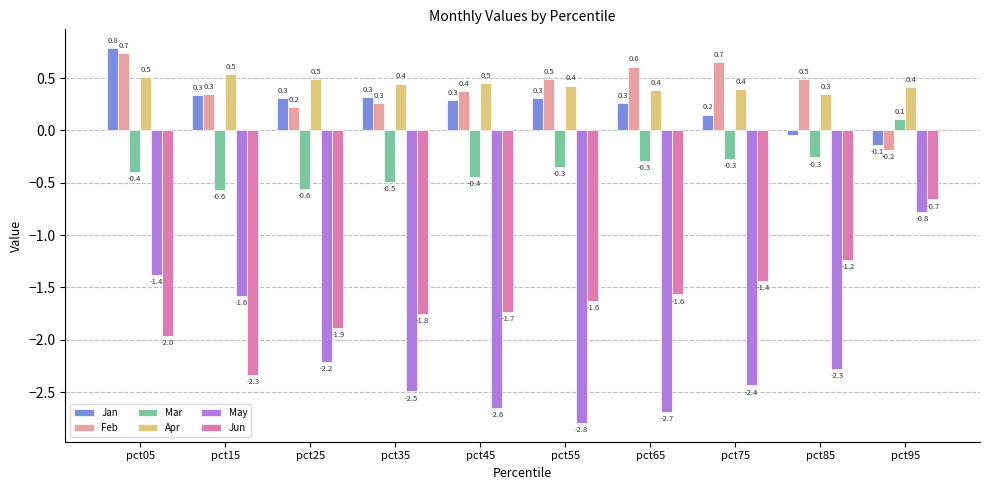

Is it true that Feb equals 0.7 at pct75?

True